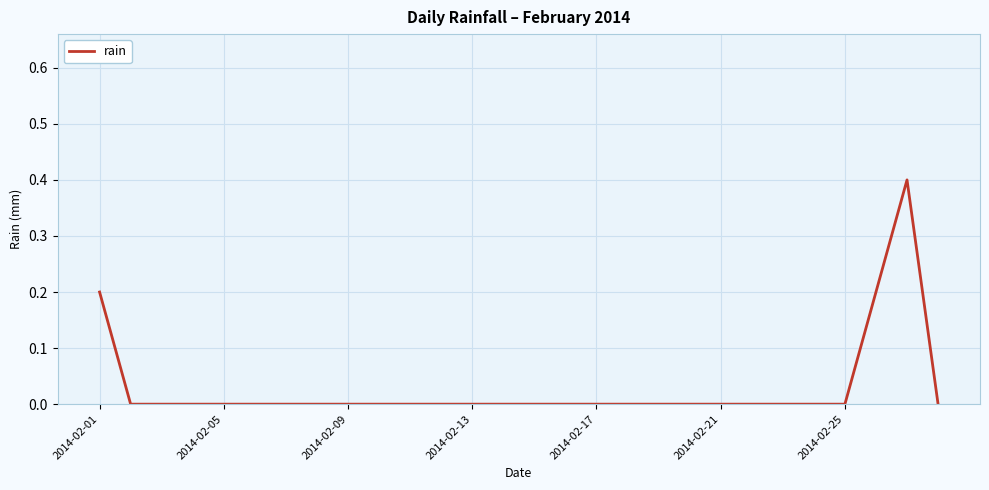

Is this an area chart (filled region under the line)?

No